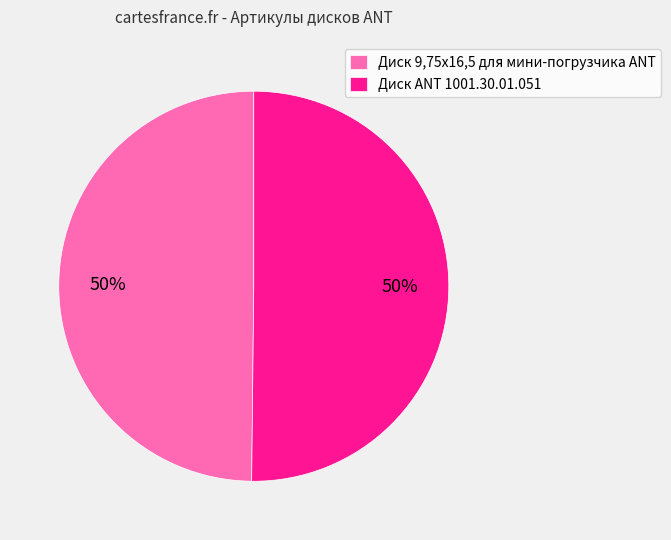

Do Диск 9,75х16,5 для мини-погрузчика ANT and Диск ANT 1001.30.01.051 together represent more than half of the pie?

Yes